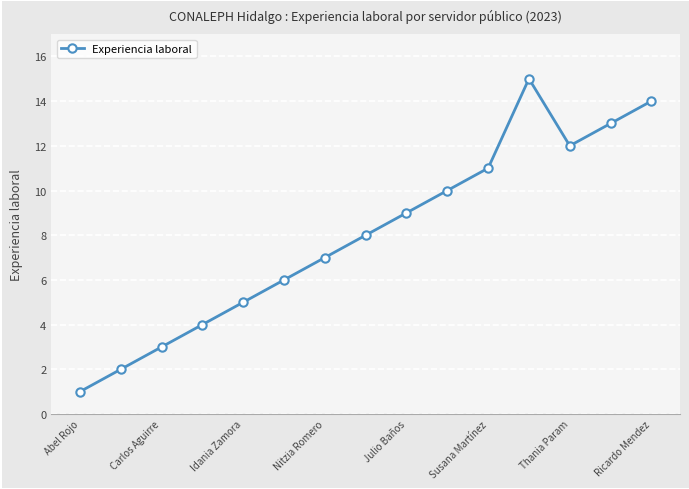

How many points are higher than both their immediate neighbors (excluding endpoints)?

1